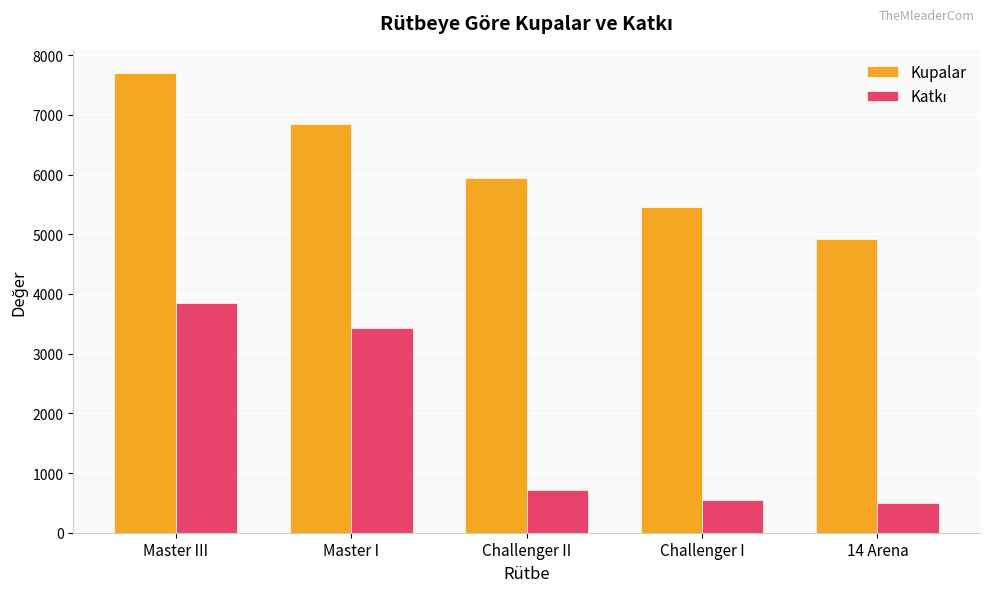

What is the maximum value shown in the chart?

7704